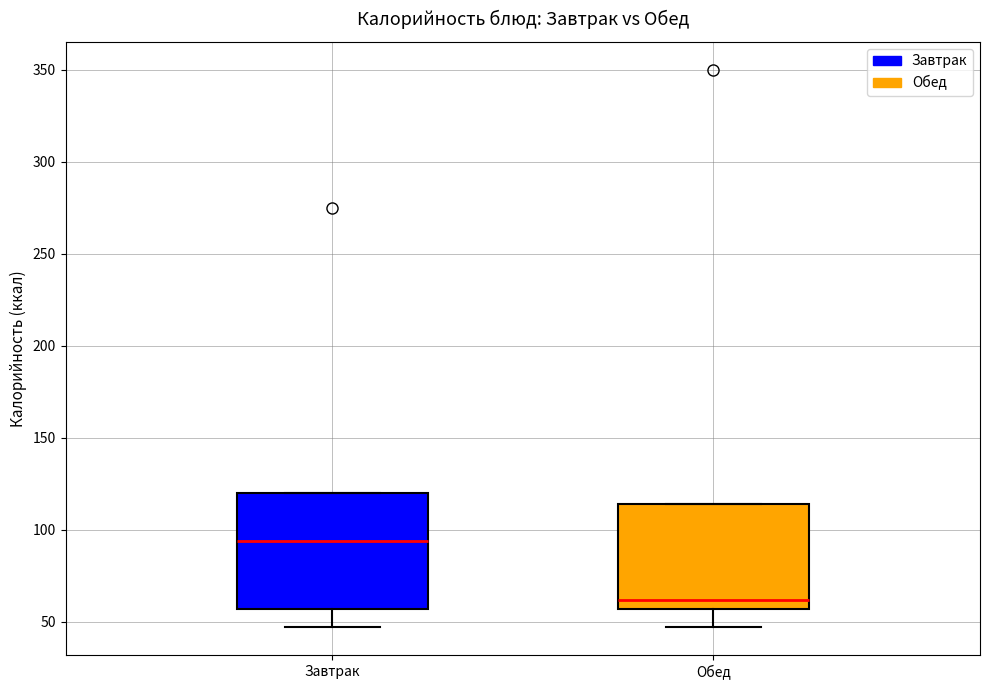

Comparing the boxes themselves (not the whiskers), which one is the tallest?

Завтрак